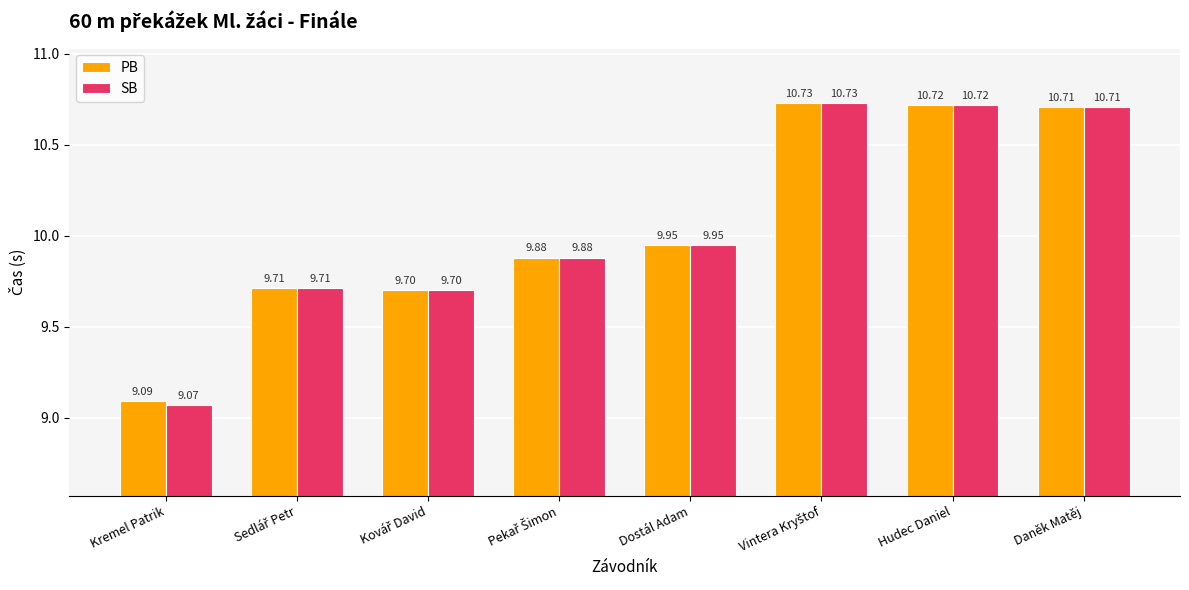

At how many categories does at least one series exceed 9?

8